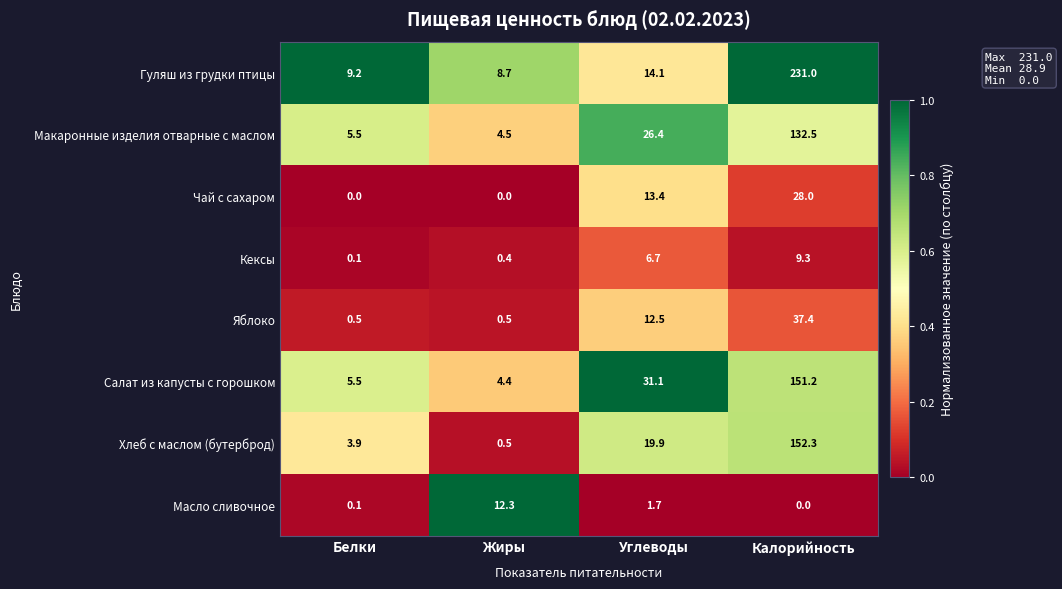

Which series has the widest spread of values?

Гуляш из грудки птицы